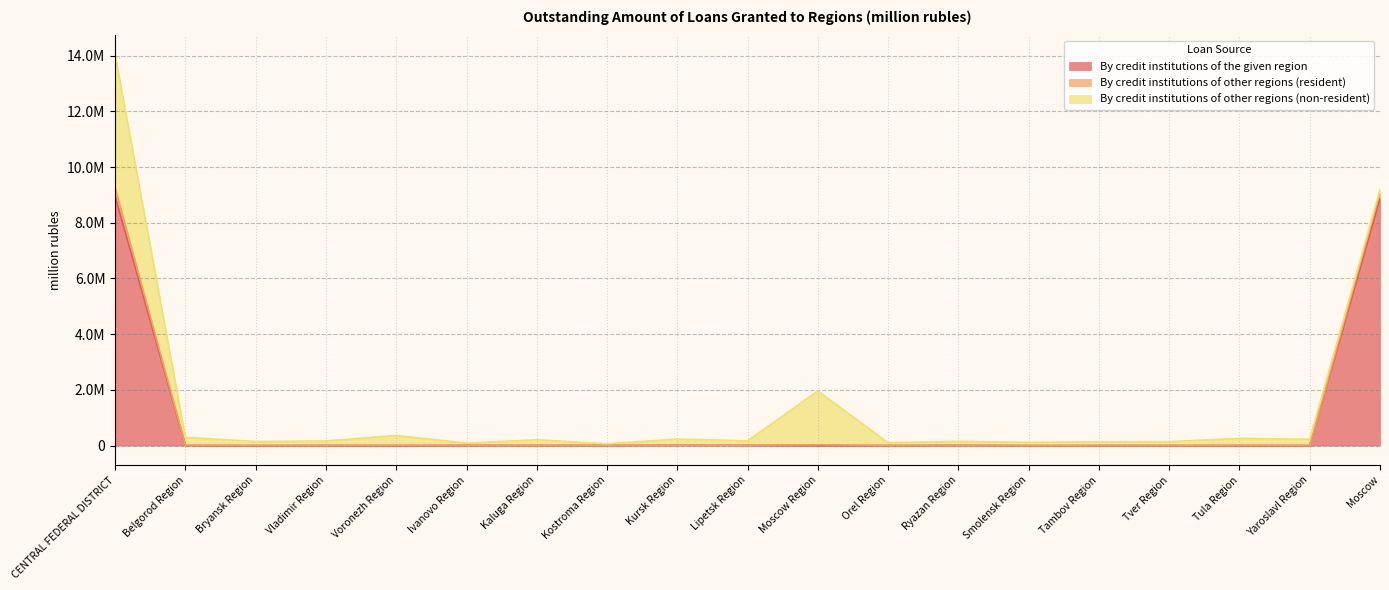

Is the value of By credit institutions of the given region at Moscow greater than the value of By credit institutions of other regions (resident) at Ryazan Region?

Yes